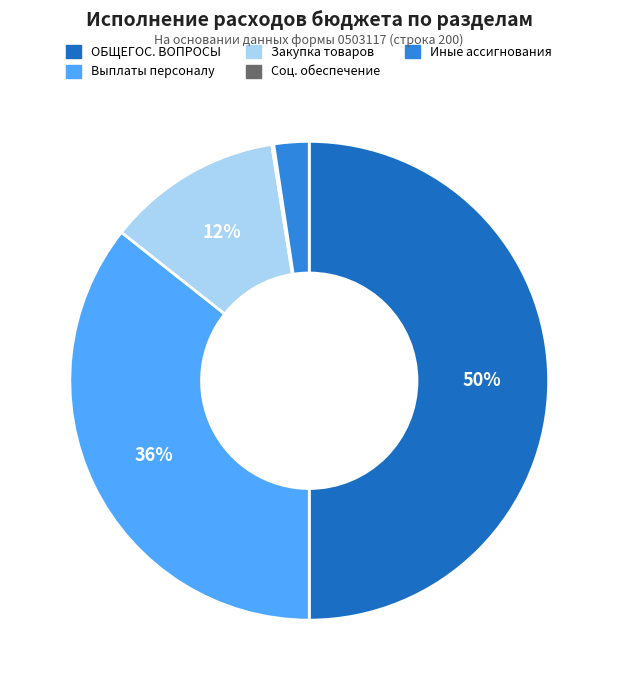

To the nearest percent, what is the average slice percentage?

20%